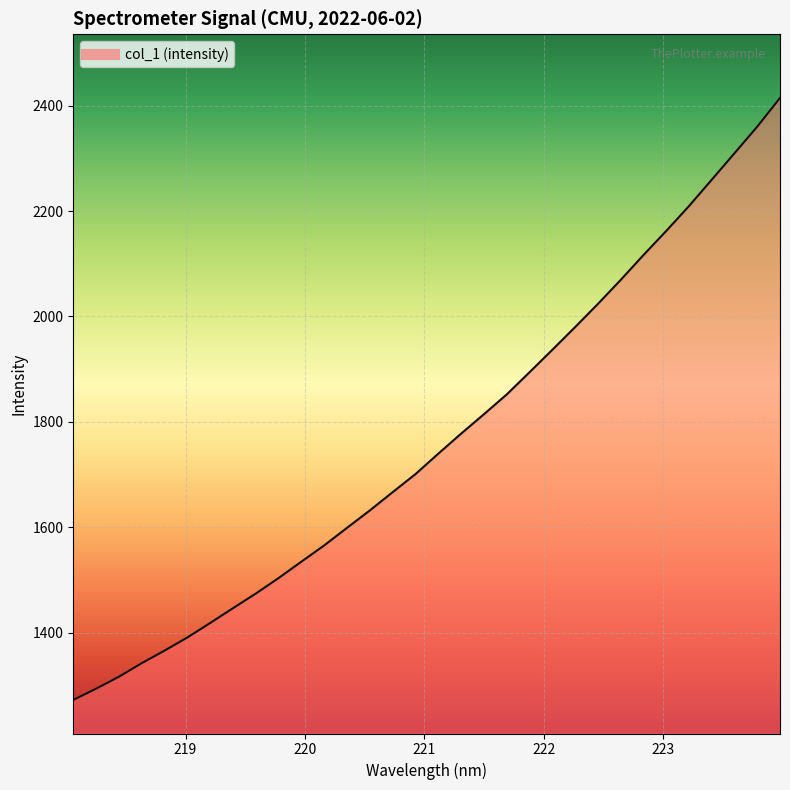

What is the minimum value shown in the chart?

1272.7